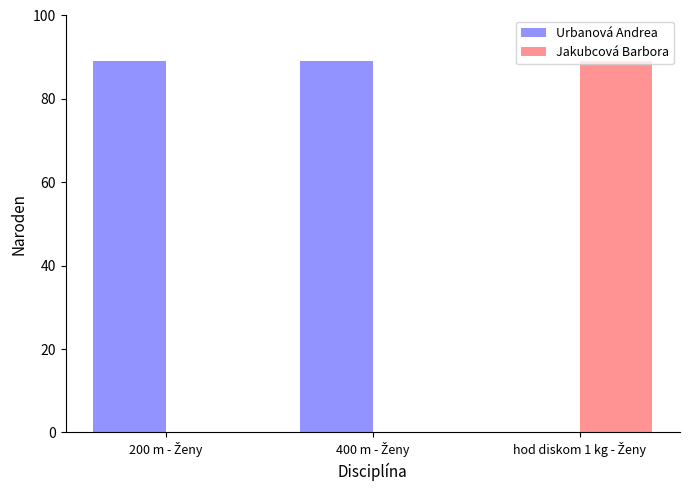

What is the sum of all Urbanová Andrea values?

178